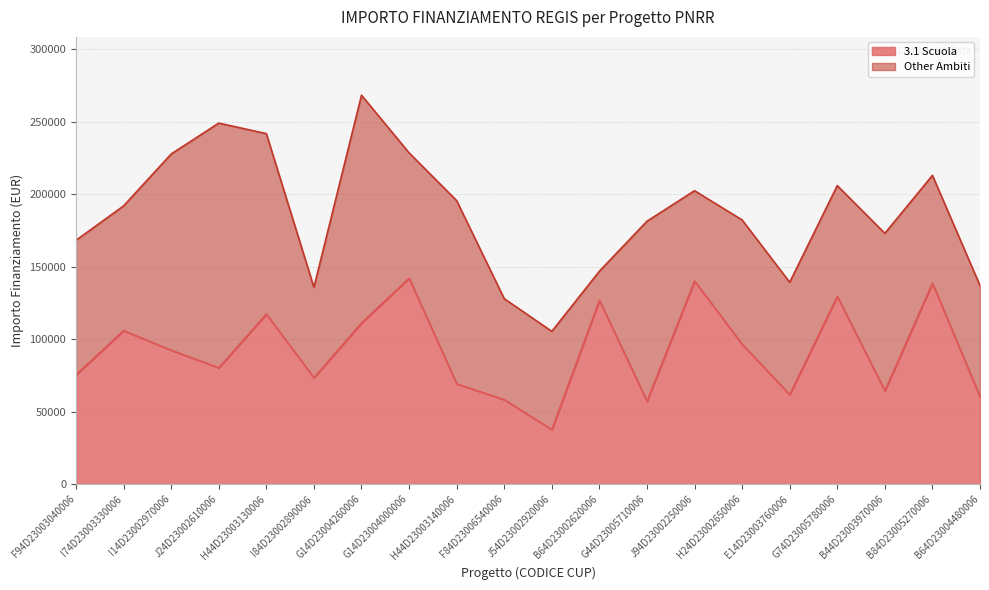

At which label does 3.1 Scuola reach its minimum?

J54D23002920006